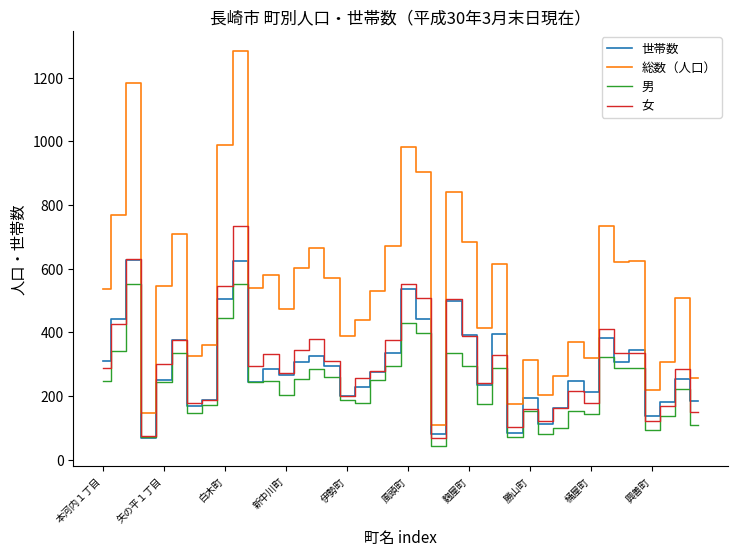

How many interior local valleys does the 世帯数 series have?

12